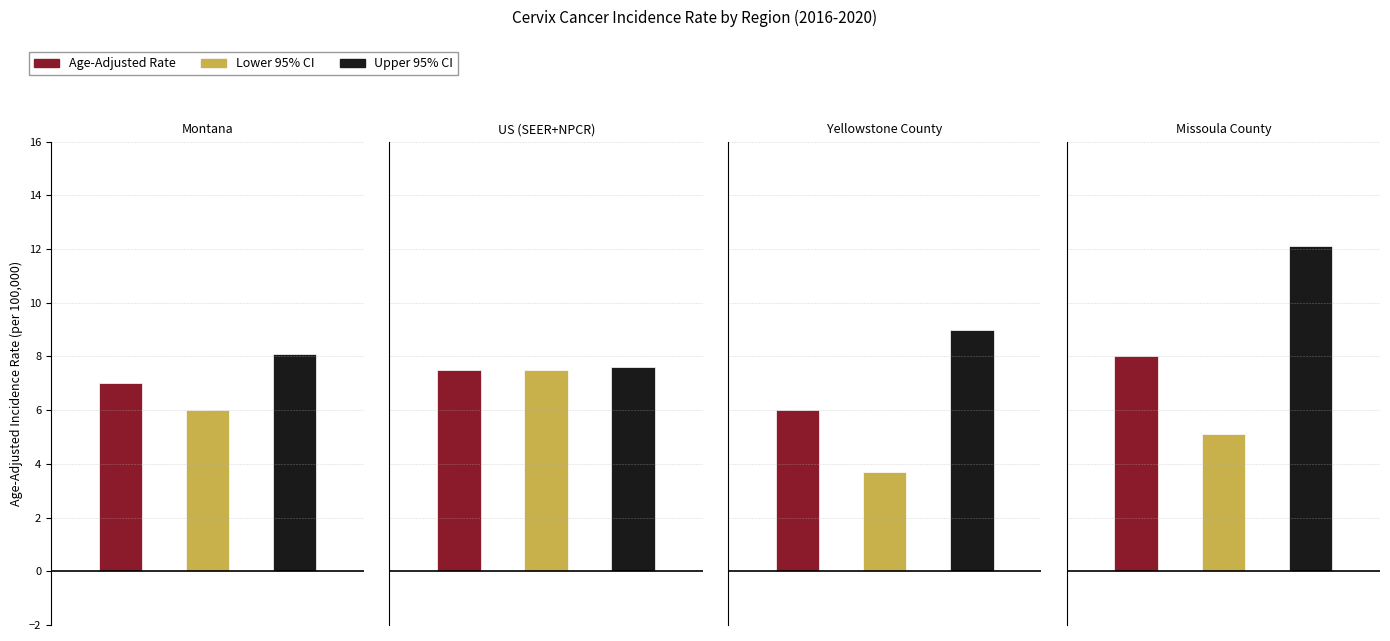

What is the total value across all series at Yellowstone County?

18.7